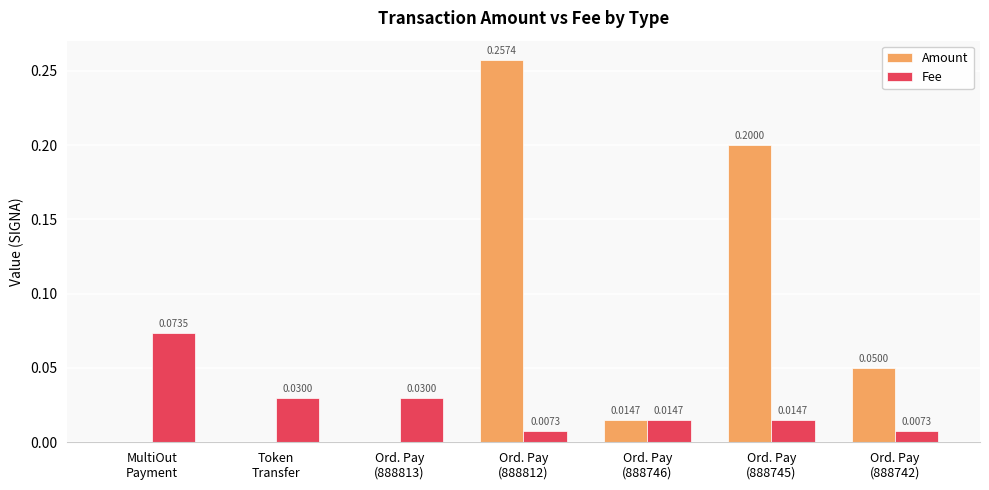

What are all the series names shown in the legend?

Amount, Fee